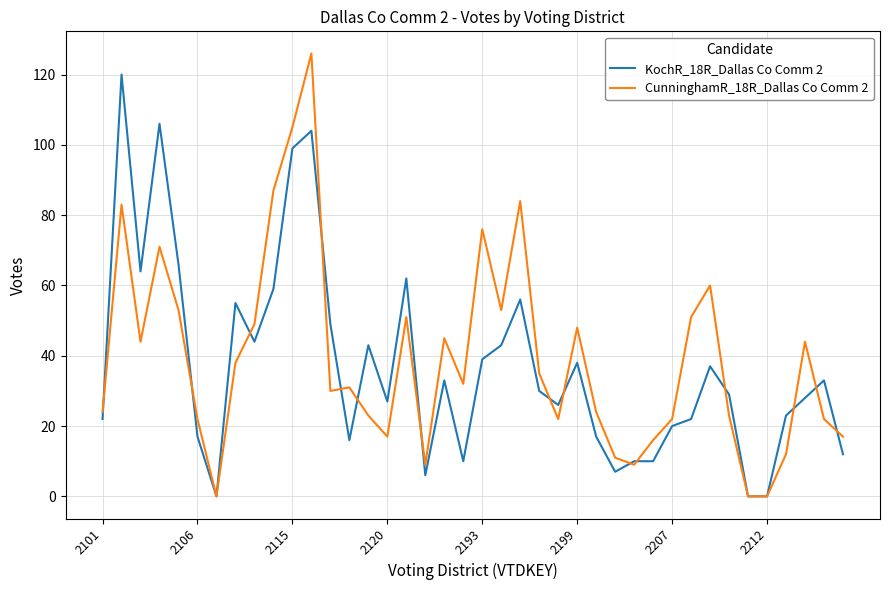

Does the chart have visible grid lines?

Yes